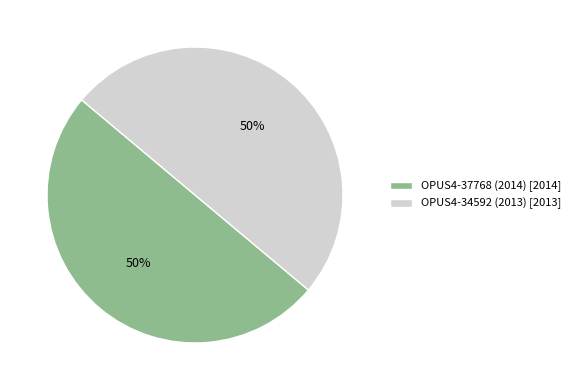

Approximately how many times larger is the value at OPUS4-37768 (2014) [2014] compared to OPUS4-34592 (2013) [2013]?

1.0